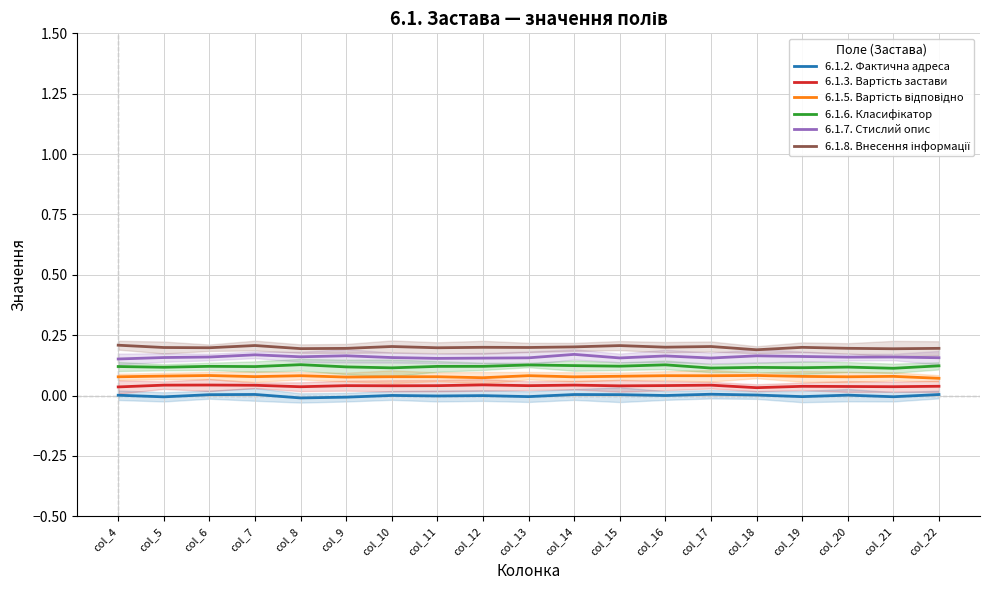

What is the sum of all 6.1.5. Вартість відповідно values?

1.5